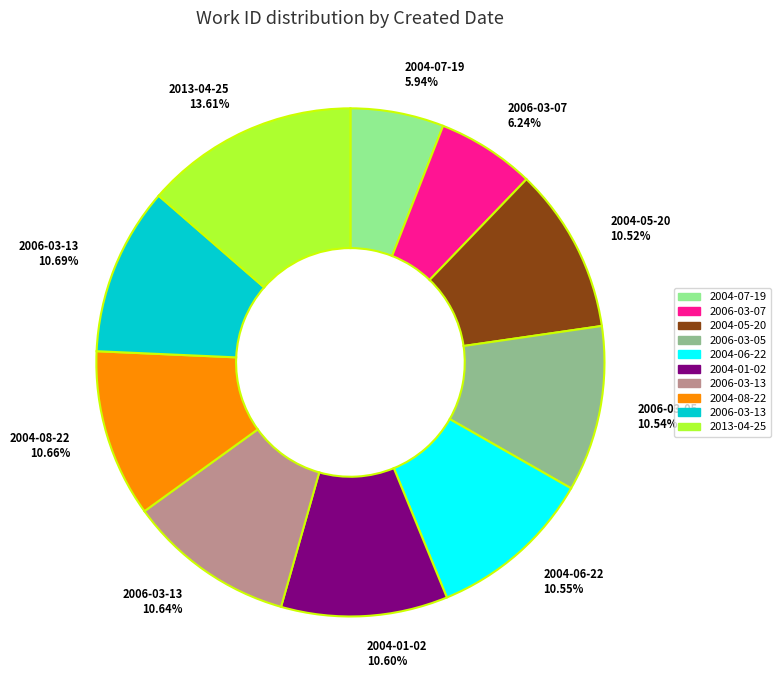

Is there a majority slice in this chart?

No